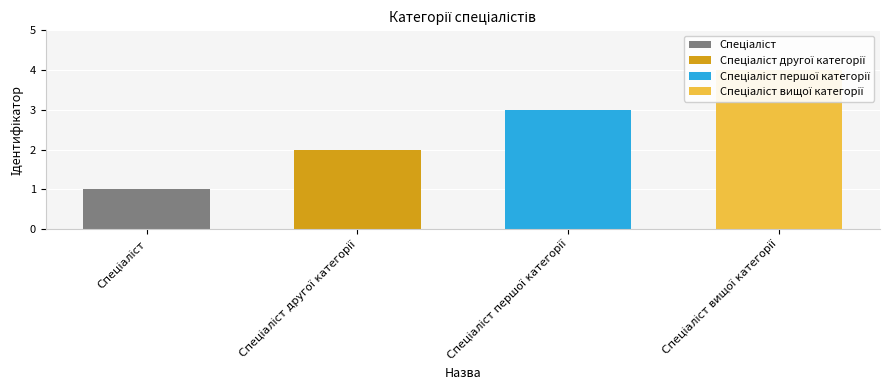

Which label corresponds to the smallest value in the chart?

Спеціаліст